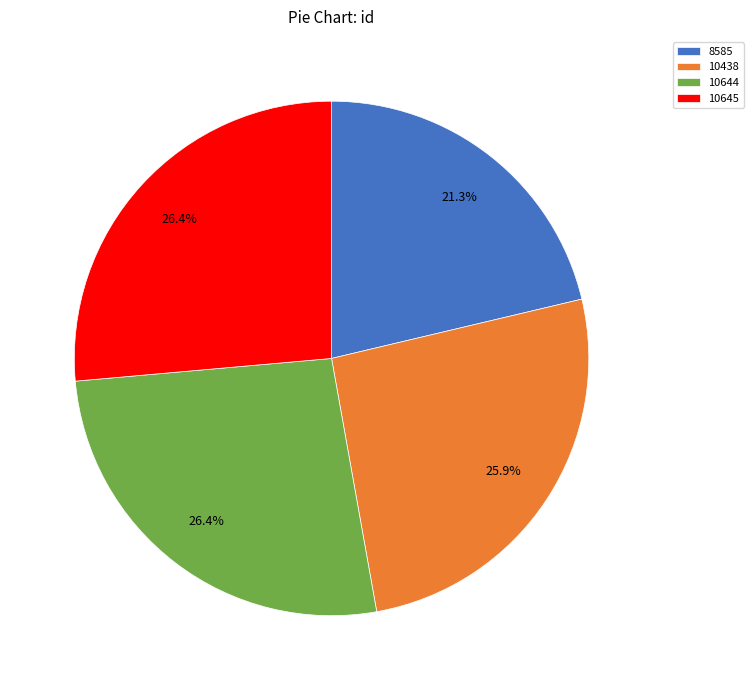

Is 8585 the majority of the pie?

No